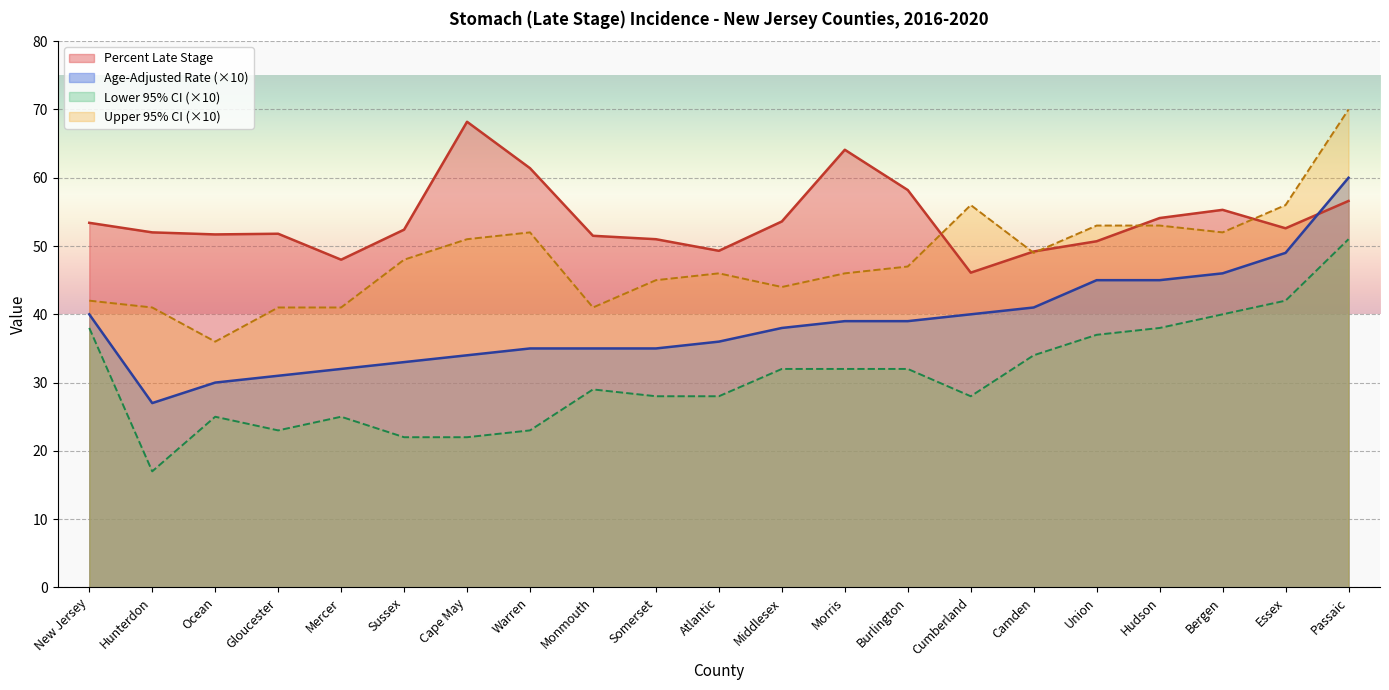

Reading right to left, list all the values displayed in this chart.

Percent Late Stage: 56.6	52.6	55.3	54.1	50.7	49.2	46.1	58.2	64.1	53.6	49.3	51.0	51.5	61.4	68.2	52.4	48.0	51.8	51.7	52.0	53.4
Age-Adjusted Rate: 60.0	49.0	46.0	45.0	45.0	41.0	40.0	39.0	39.0	38.0	36.0	35.0	35.0	35.0	34.0	33.0	32.0	31.0	30.0	27.0	40.0
Lower 95% CI: 51.0	42.0	40.0	38.0	37.0	34.0	28.0	32.0	32.0	32.0	28.0	28.0	29.0	23.0	22.0	22.0	25.0	23.0	25.0	17.0	38.0
Upper 95% CI: 70.0	56.0	52.0	53.0	53.0	49.0	56.0	47.0	46.0	44.0	46.0	45.0	41.0	52.0	51.0	48.0	41.0	41.0	36.0	41.0	42.0